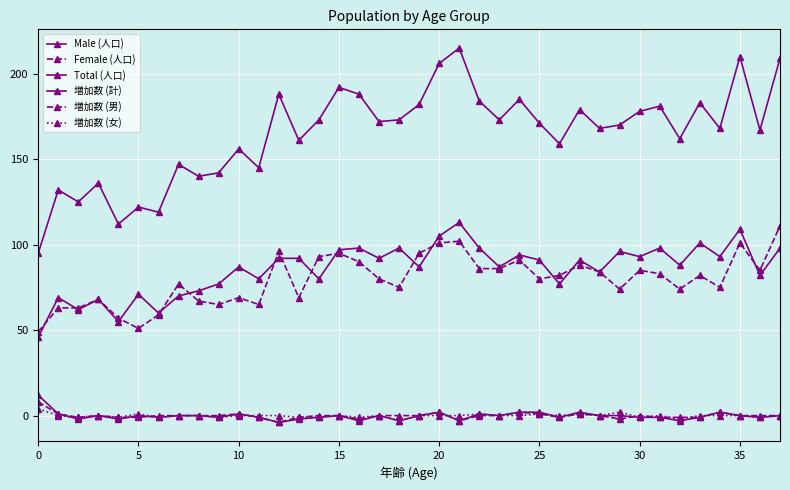

How many series are shown in this chart?

6